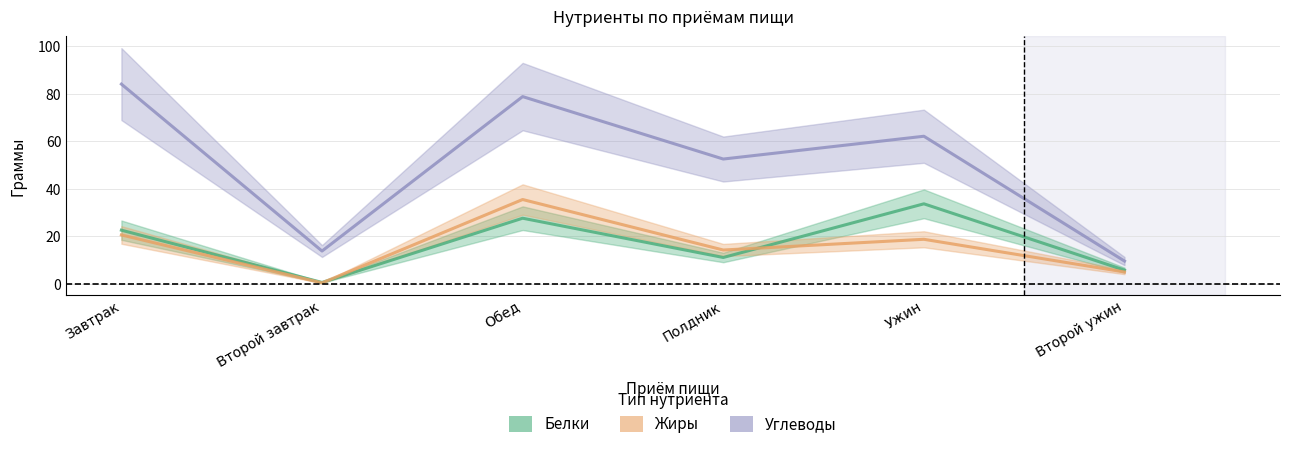

What is the label of the 3rd point from the right?

Полдник